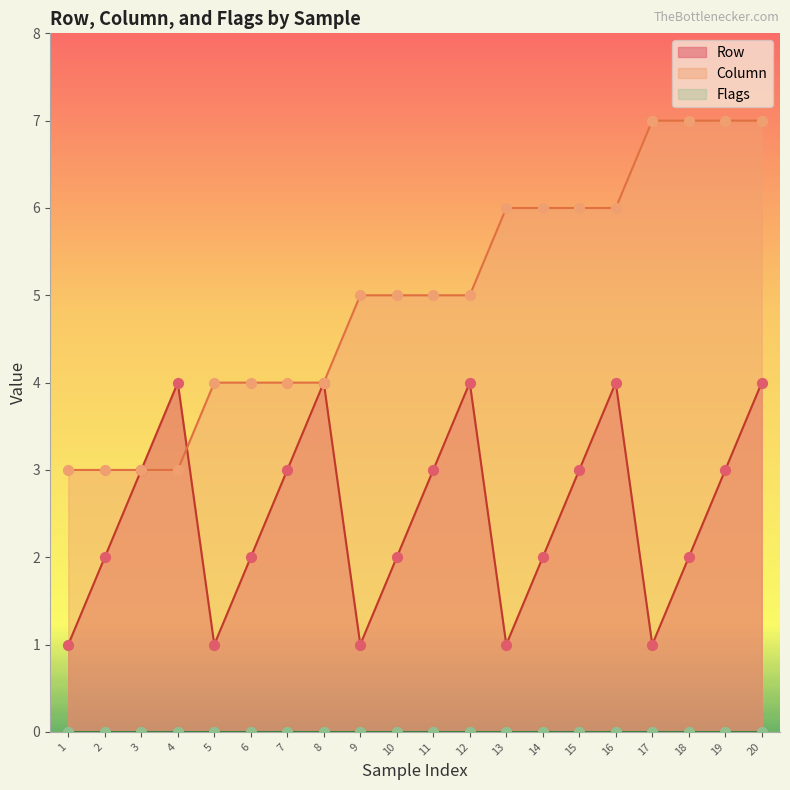

Is it true that Column equals 3 at 12?

False